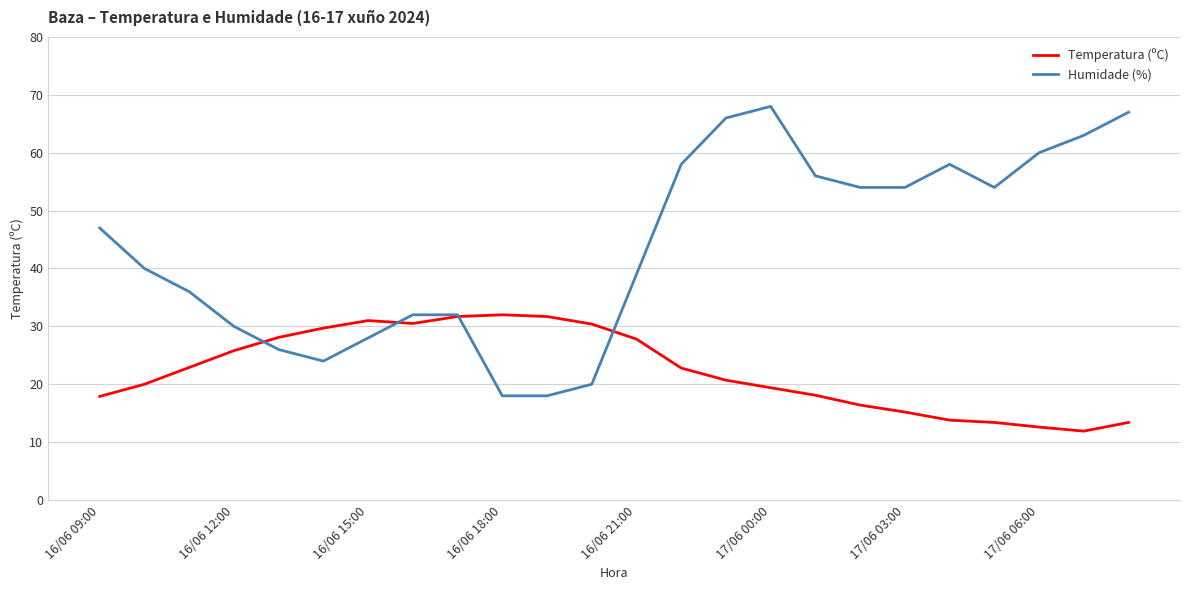

What is the average value of the Temperatura (ºC) series?

22.4